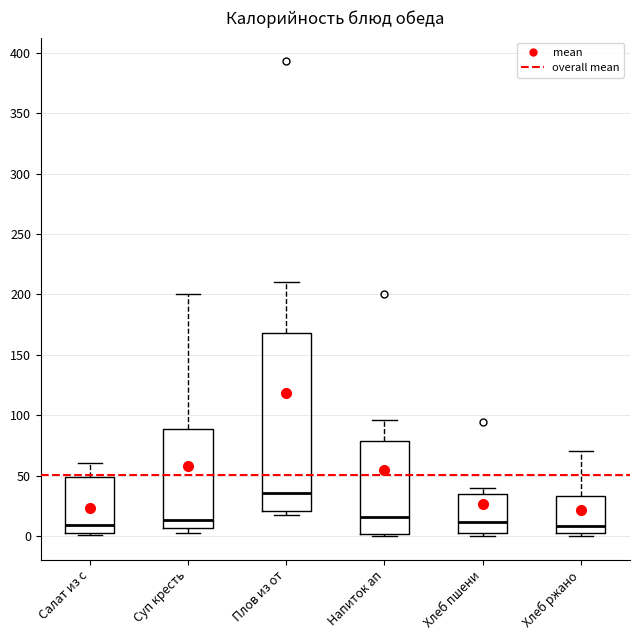

Where is the lower edge of the box for Напиток ап on the y-axis? The values are not printed on the chart, so give them approximately, as read against the axis.

0